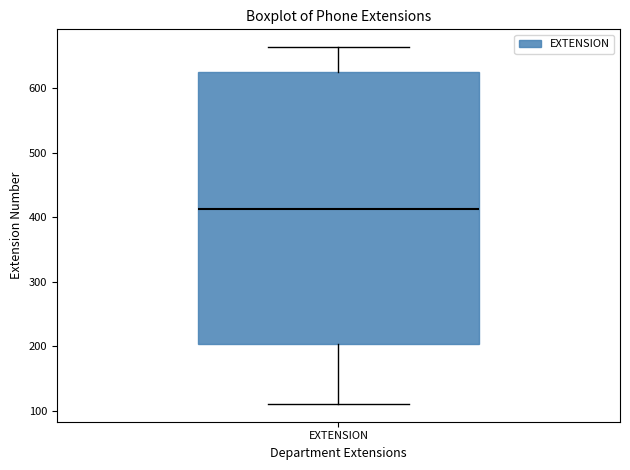

Where does the lower whisker of the box for EXTENSION end on the y-axis? The values are not printed on the chart, so give them approximately, as read against the axis.

110